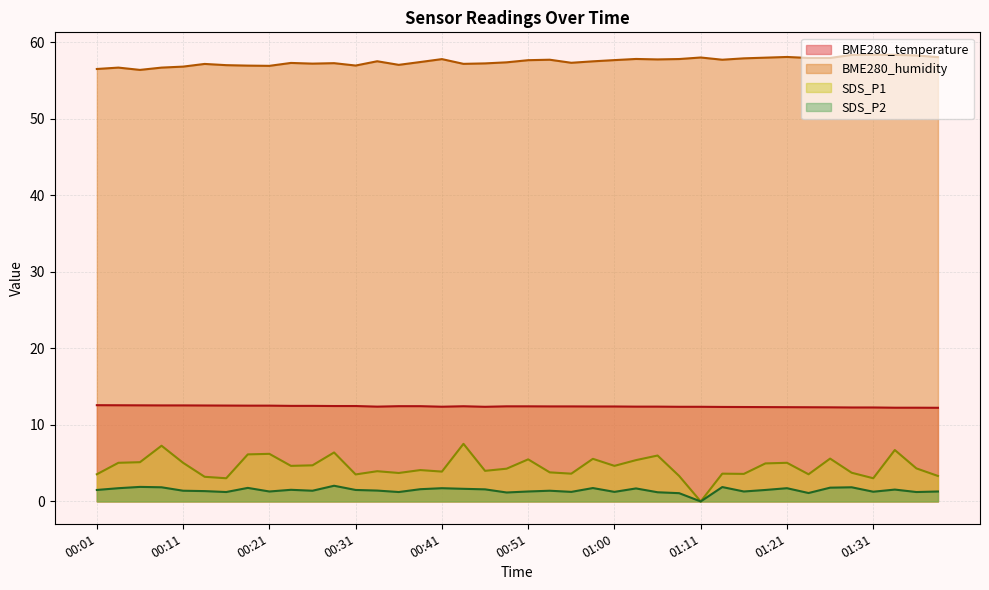

True or false: BME280_temperature has more than 2 interior local peaks.

False